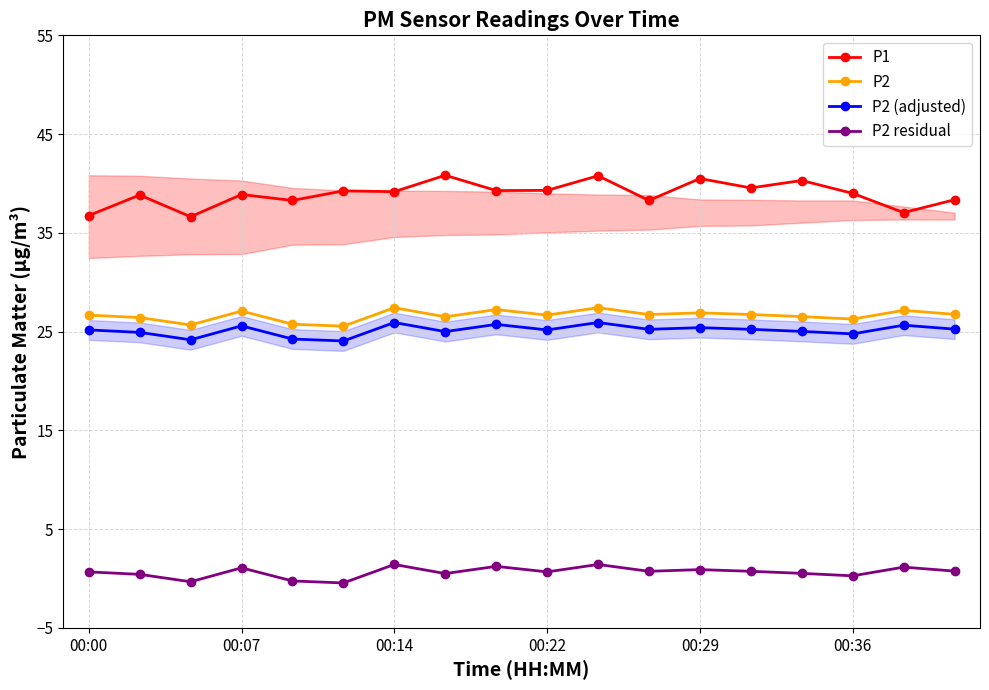

The P2 (adjusted) series shows 25.6 at 16. True or false?

True